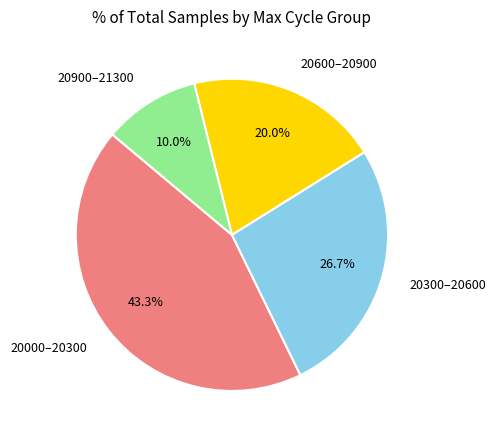

Do 20300–20600 and 20600–20900 together represent more than half of the pie?

No